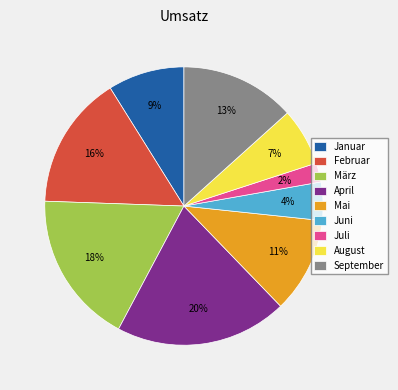

Does Mai account for over 50% of the chart?

No